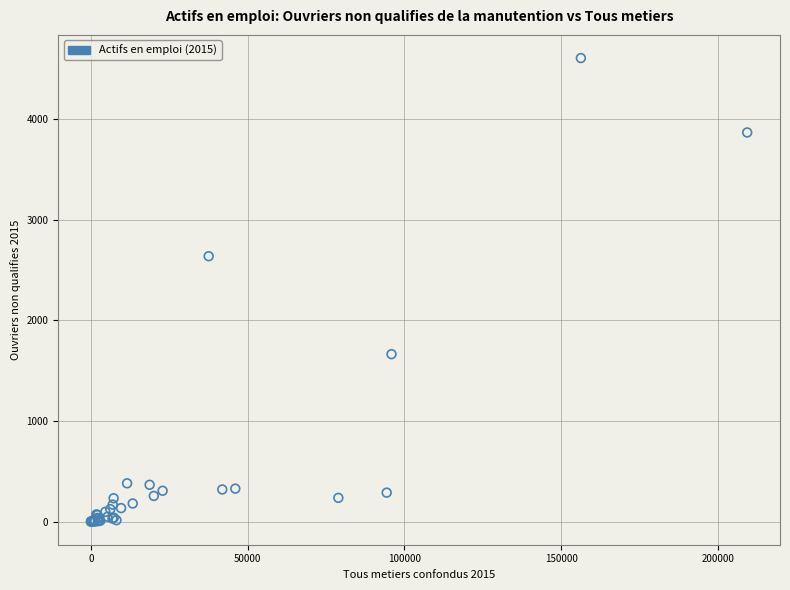

What Y value in the scatter plot is closest to 2303?

2637.4